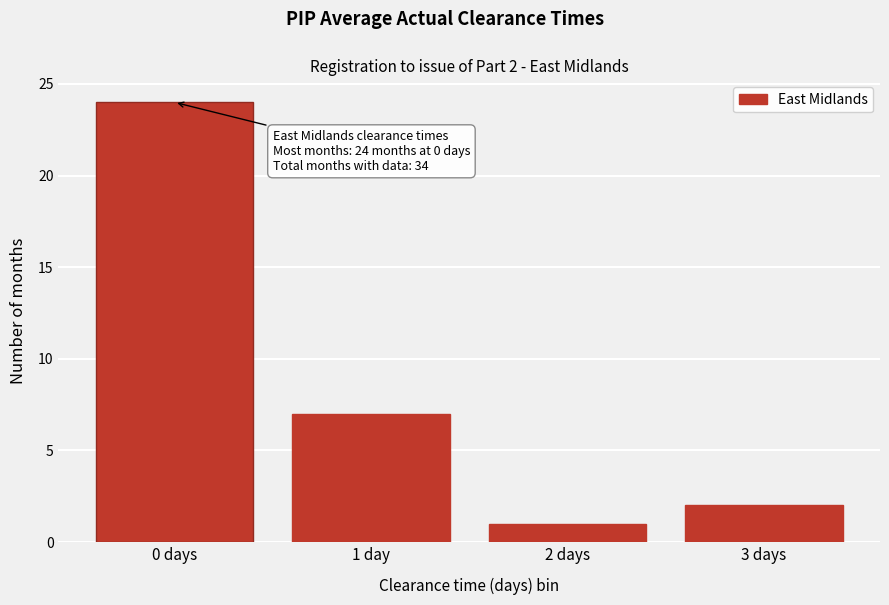

Reading left to right, what are all the values shown in this chart?

24	7	1	2